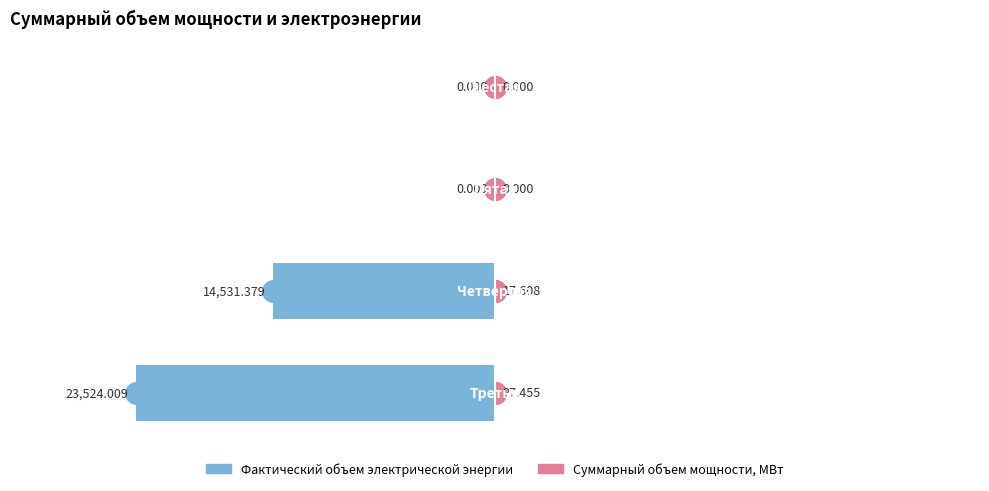

The value of Суммарный объем мощности, МВт at 2 is 0.0. True or false?

True